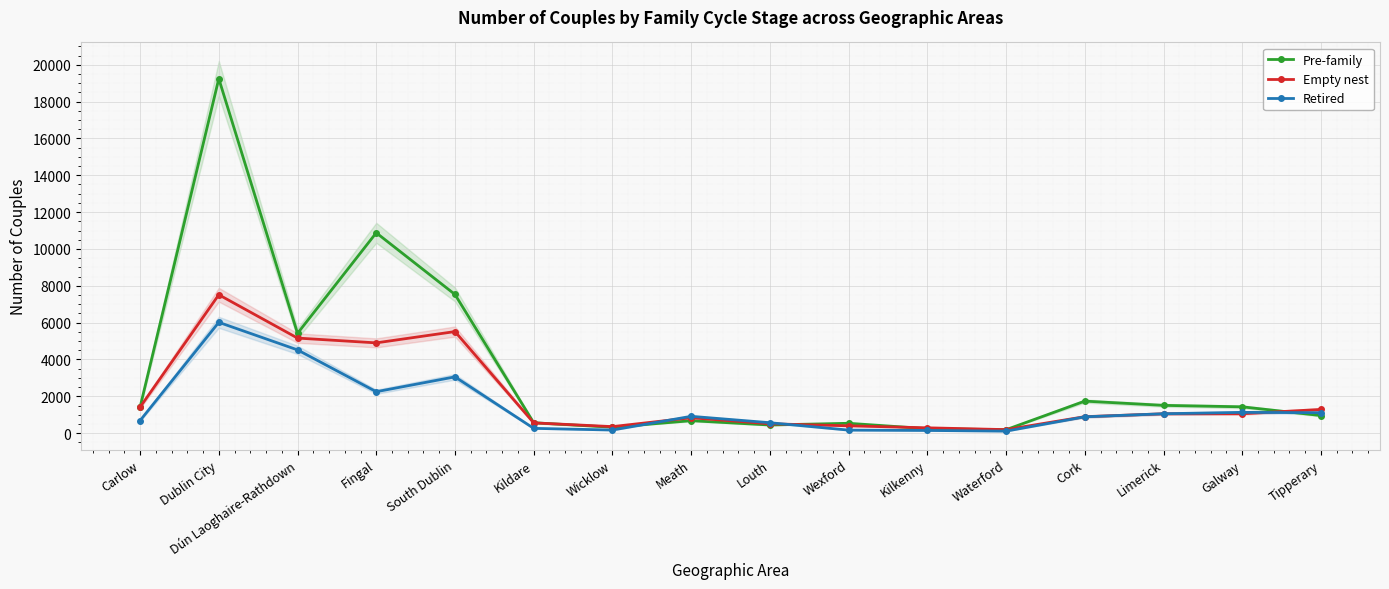

What is the total value across all series at Fingal?

18027